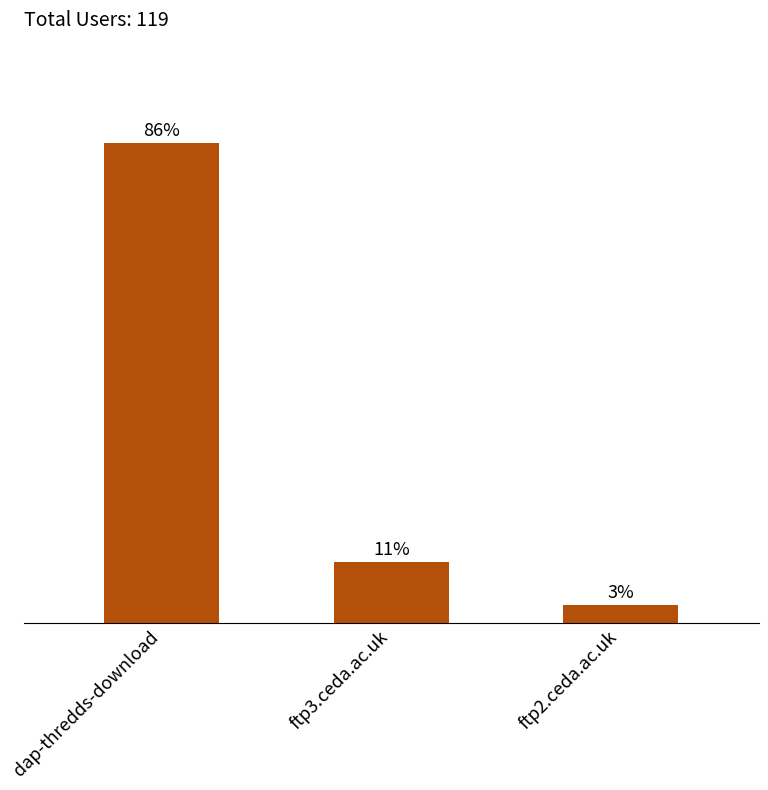

Reading right to left, what are all the values shown in this chart?

4	13	102